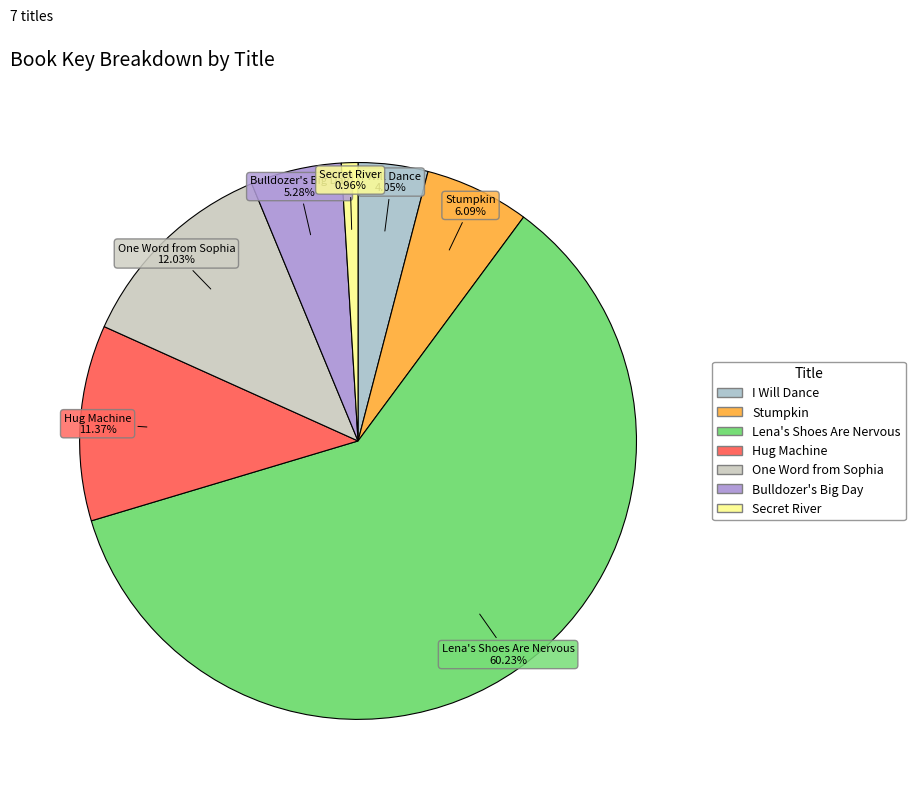

To the nearest percent, what is the difference between the I Will Dance and Hug Machine slice percentages?

7%